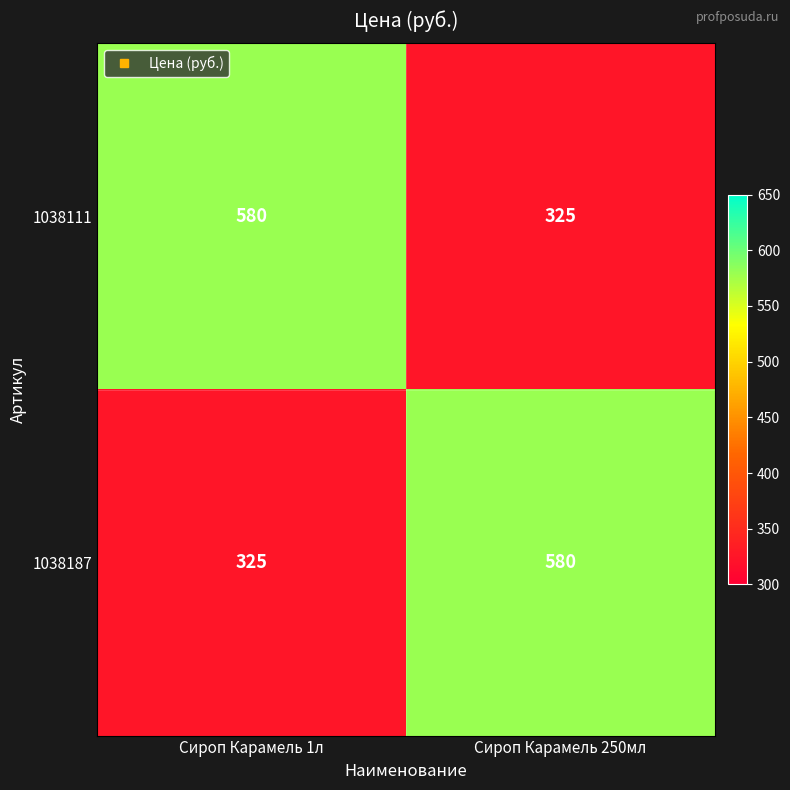

How many distinct data groups are displayed?

2